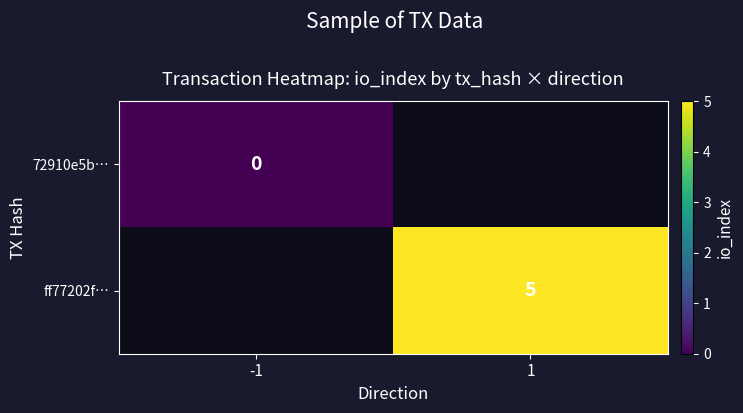

How many series are shown in this chart?

2